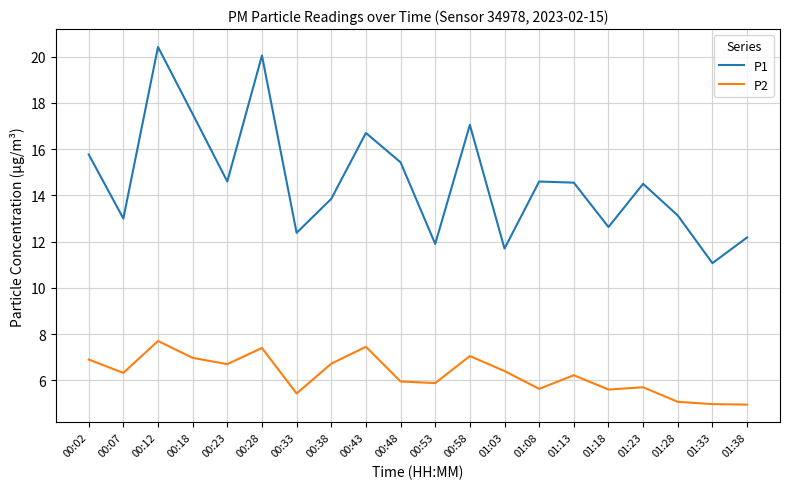

What position from the right is 00:38?

13